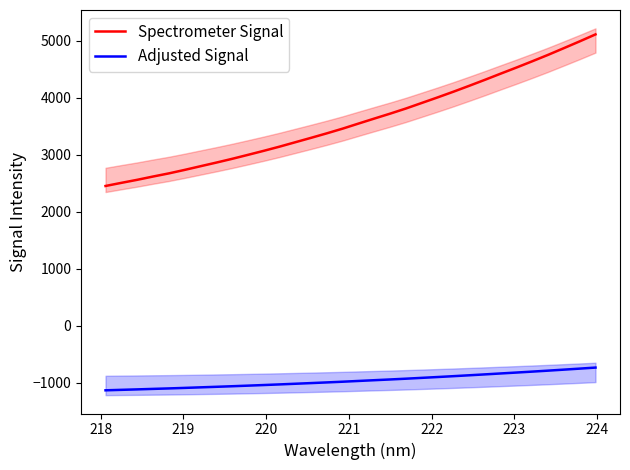

What is the lowest value of the Spectrometer Signal series?

2452.3